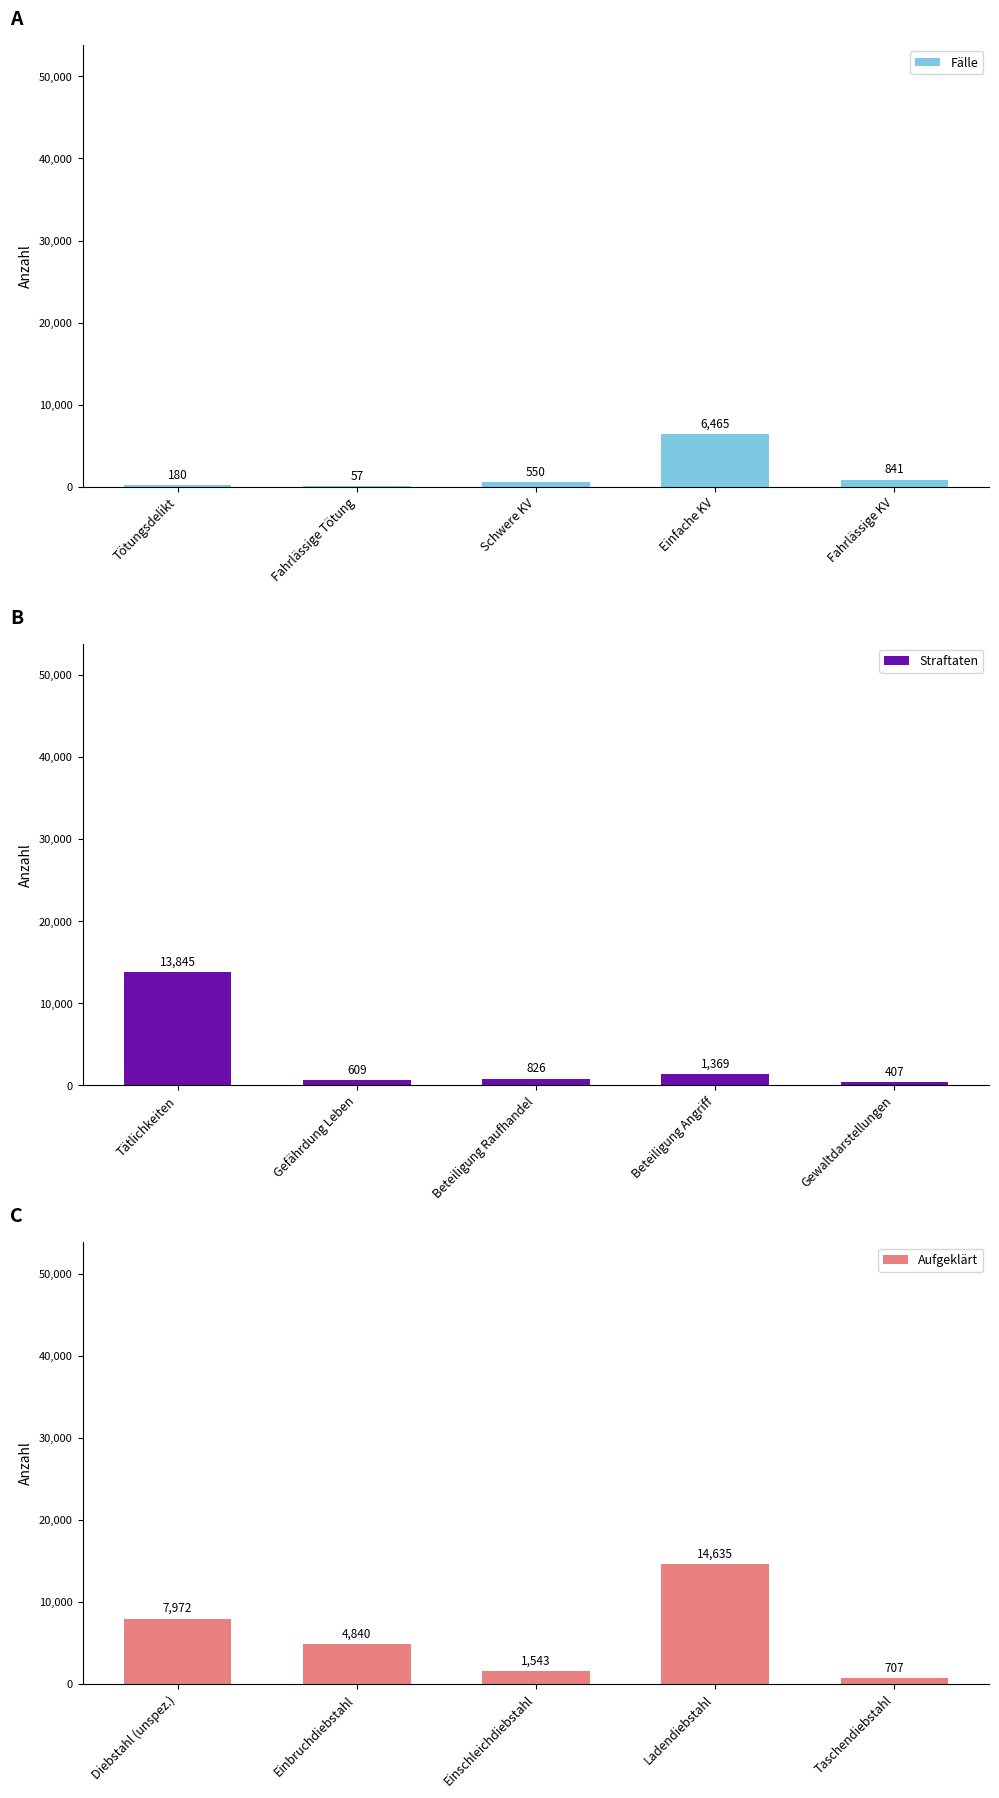

What value does the Aufgeklärt series have at Diebstahl (unspez.)?

7972